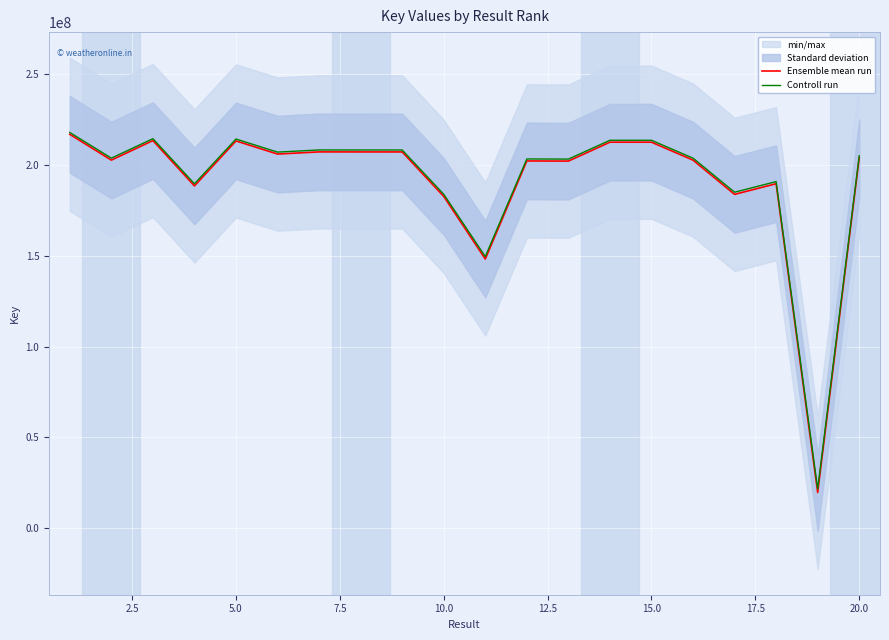

Which series has the largest total across all categories?

Controll run